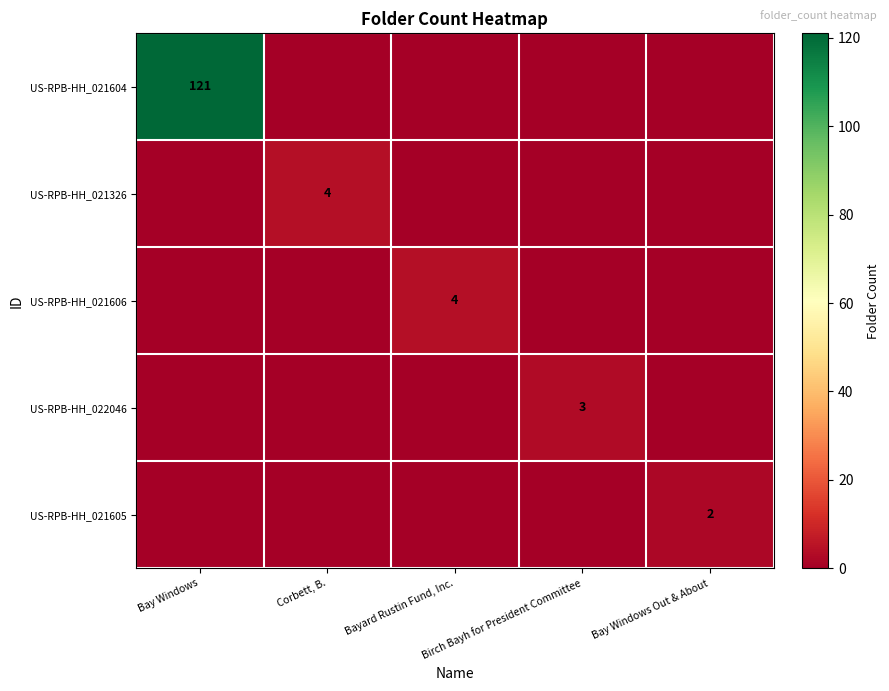

The US-RPB-HH_021605 series shows 0 at Bayard Rustin Fund, Inc.. True or false?

True